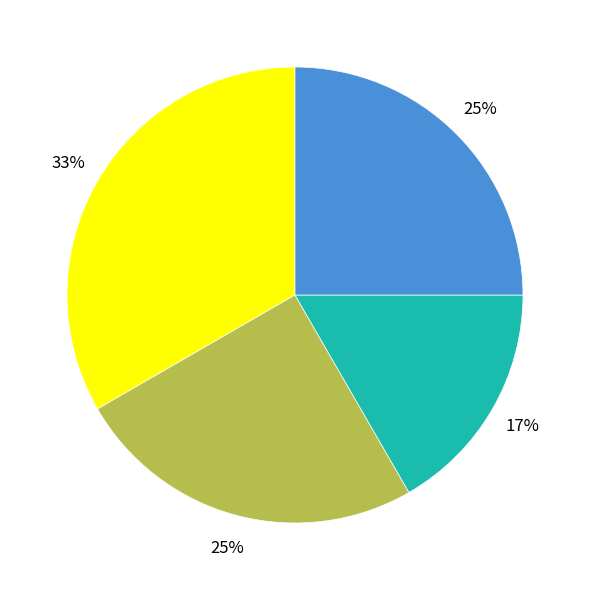

How many slices are in this pie chart?

4